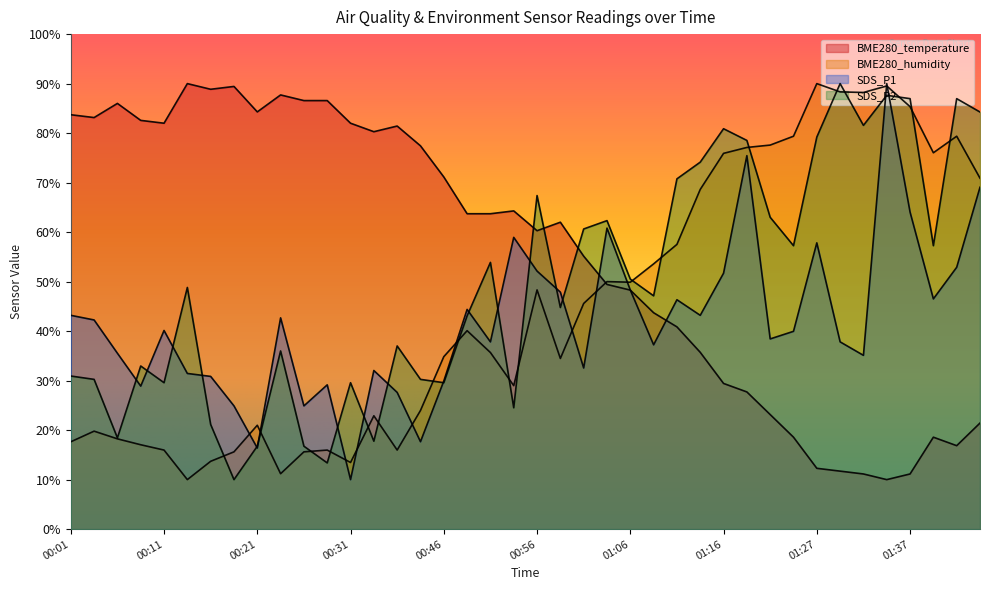

True or false: BME280_temperature has more than 1 points higher than both neighbors.

True